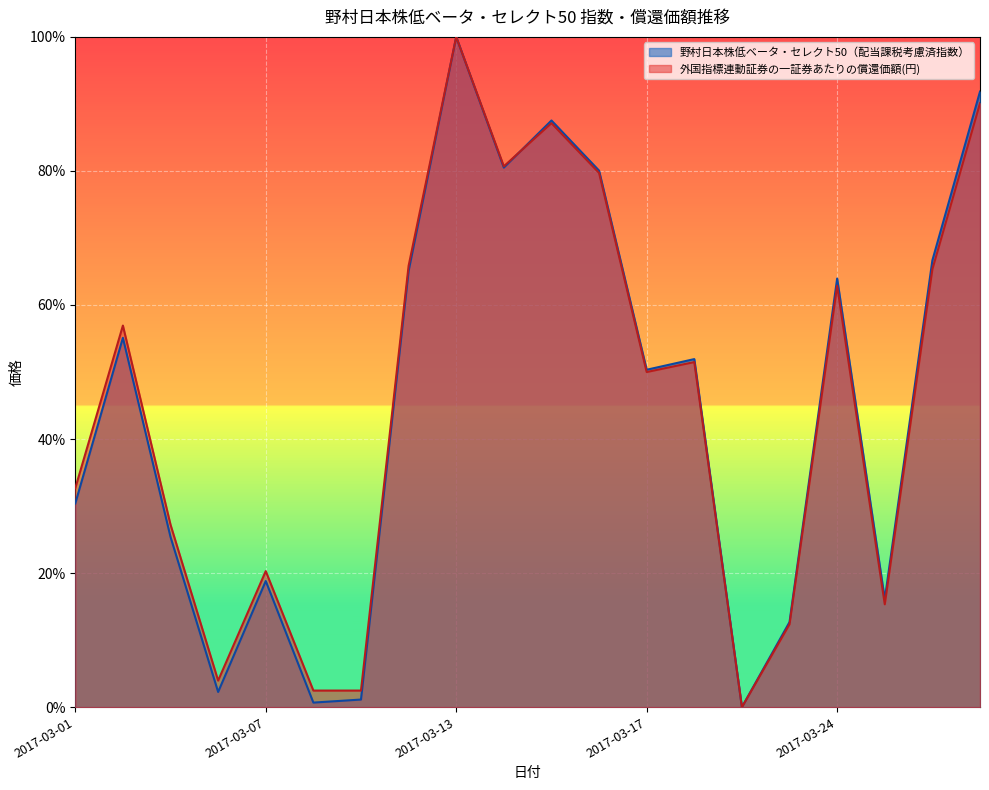

What is the sum of all 野村日本株低ベータ・セレクト50（配当課税考慮済指数） values?

9.0